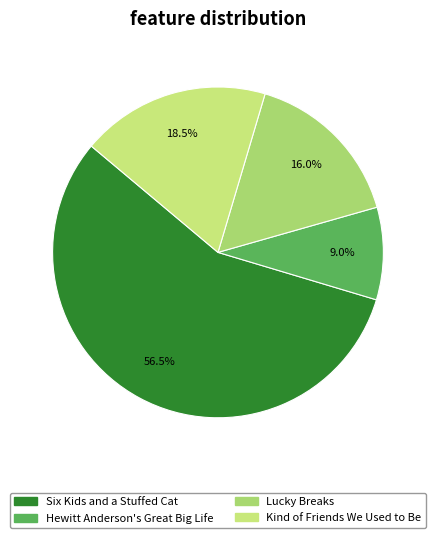

Count the number of slices in the pie.

4